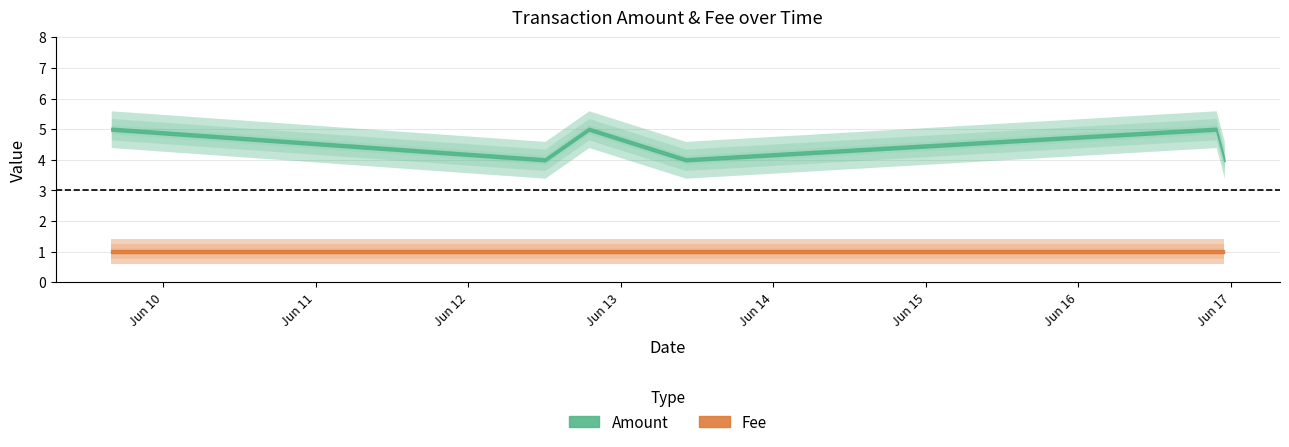

Which series has the largest total across all categories?

Amount